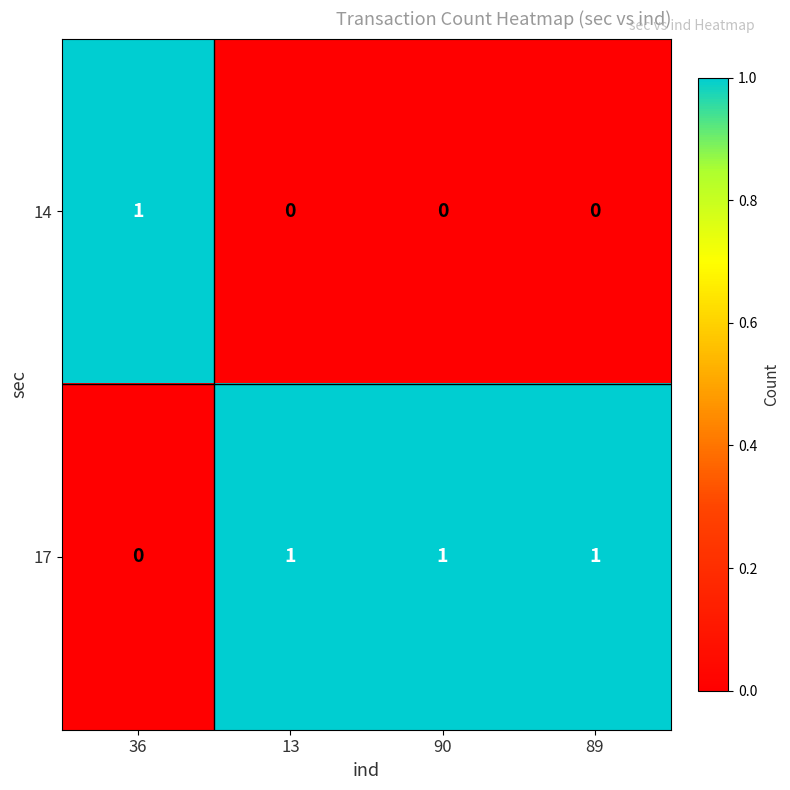

Rank the series at 89 from highest to lowest value.

17, 14